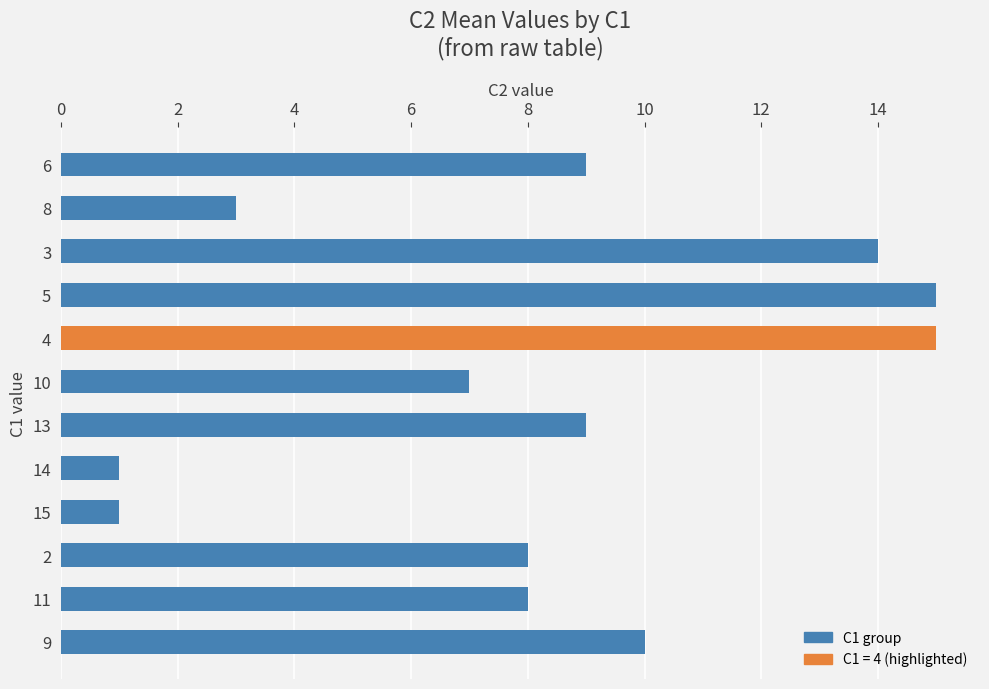

What is the maximum value shown in the chart?

15